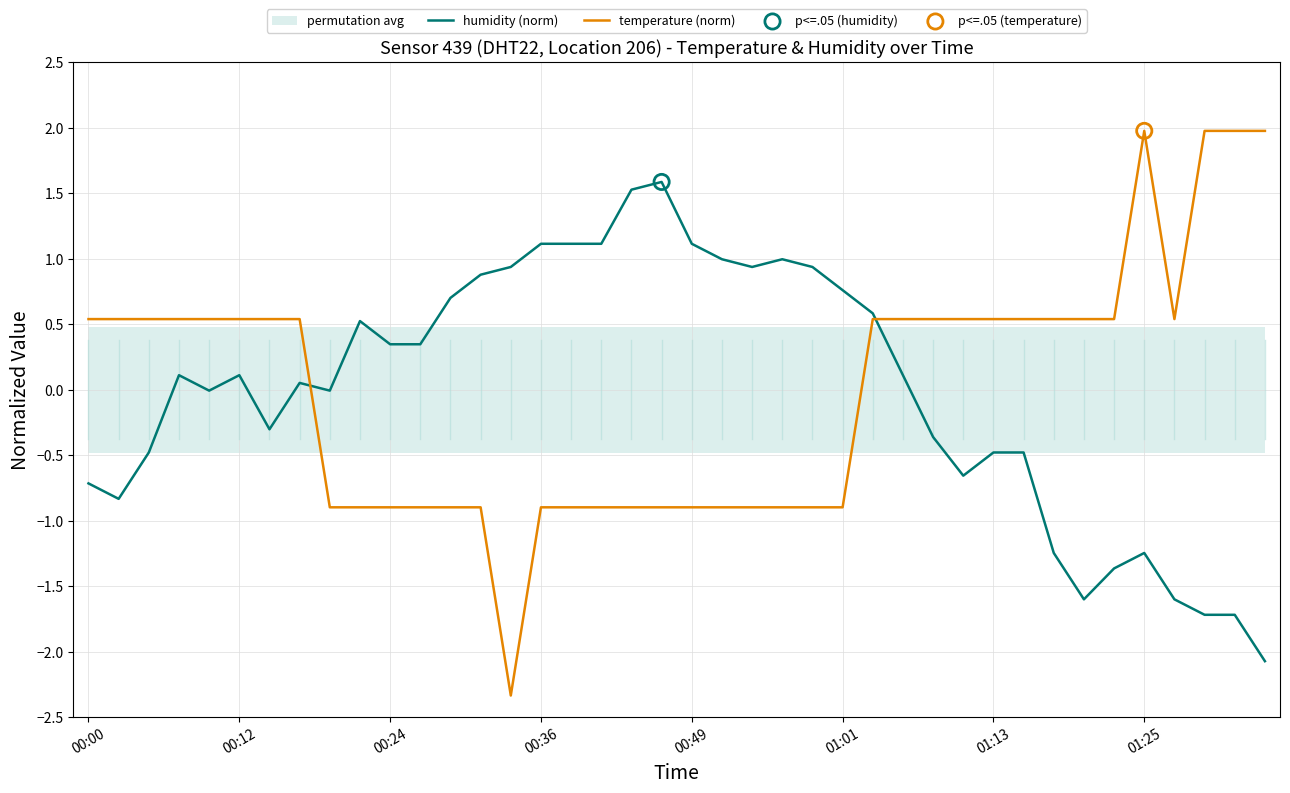

At which category is the sum across all series the highest?

26